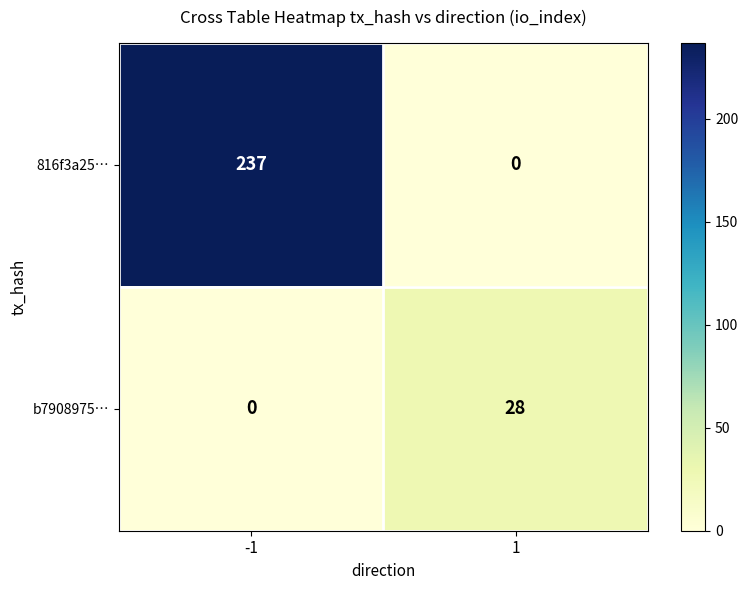

What is the difference between the highest and lowest values at -1?

237